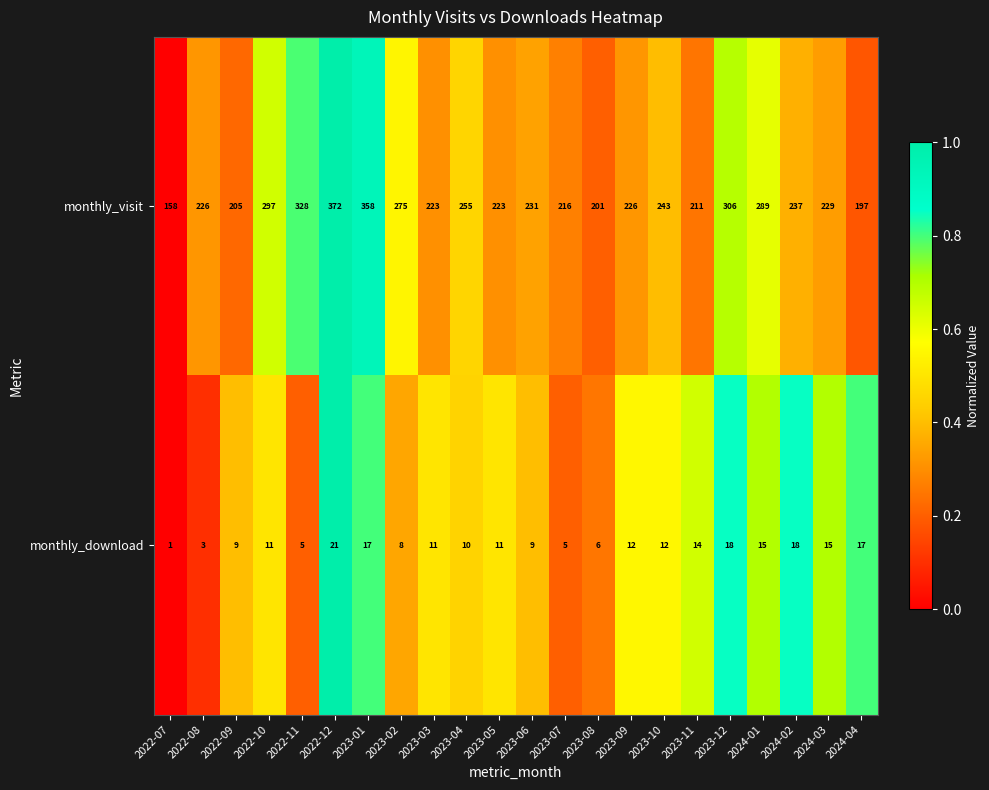

What is the difference between the monthly_visit values at 2022-11 and 2024-03?

99